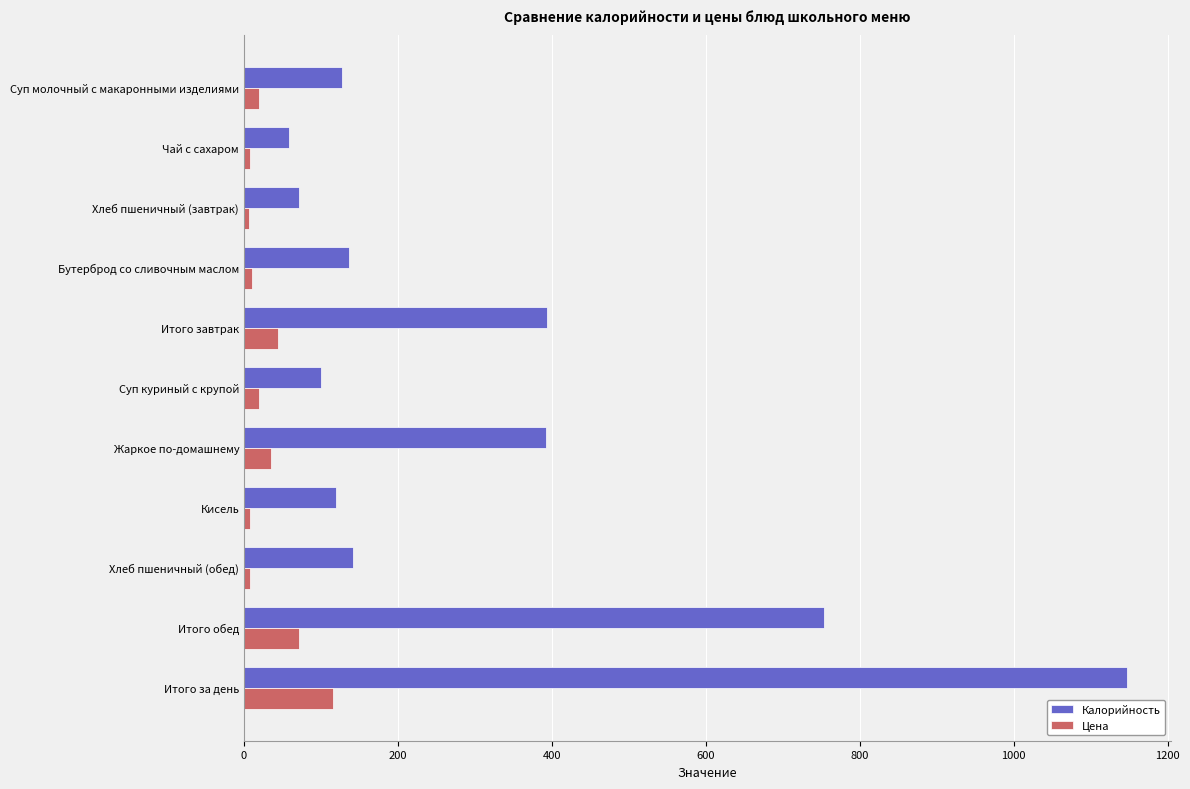

Which series has the widest spread of values?

Калорийность